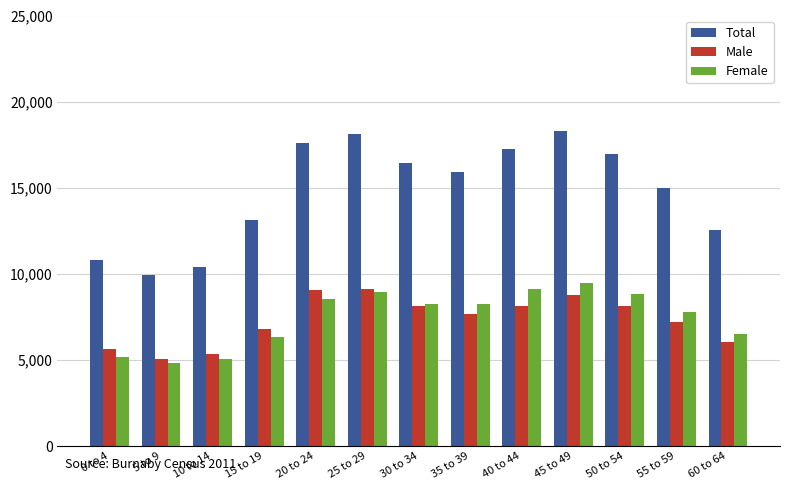

At which label does Female first exceed 8265?

20 to 24